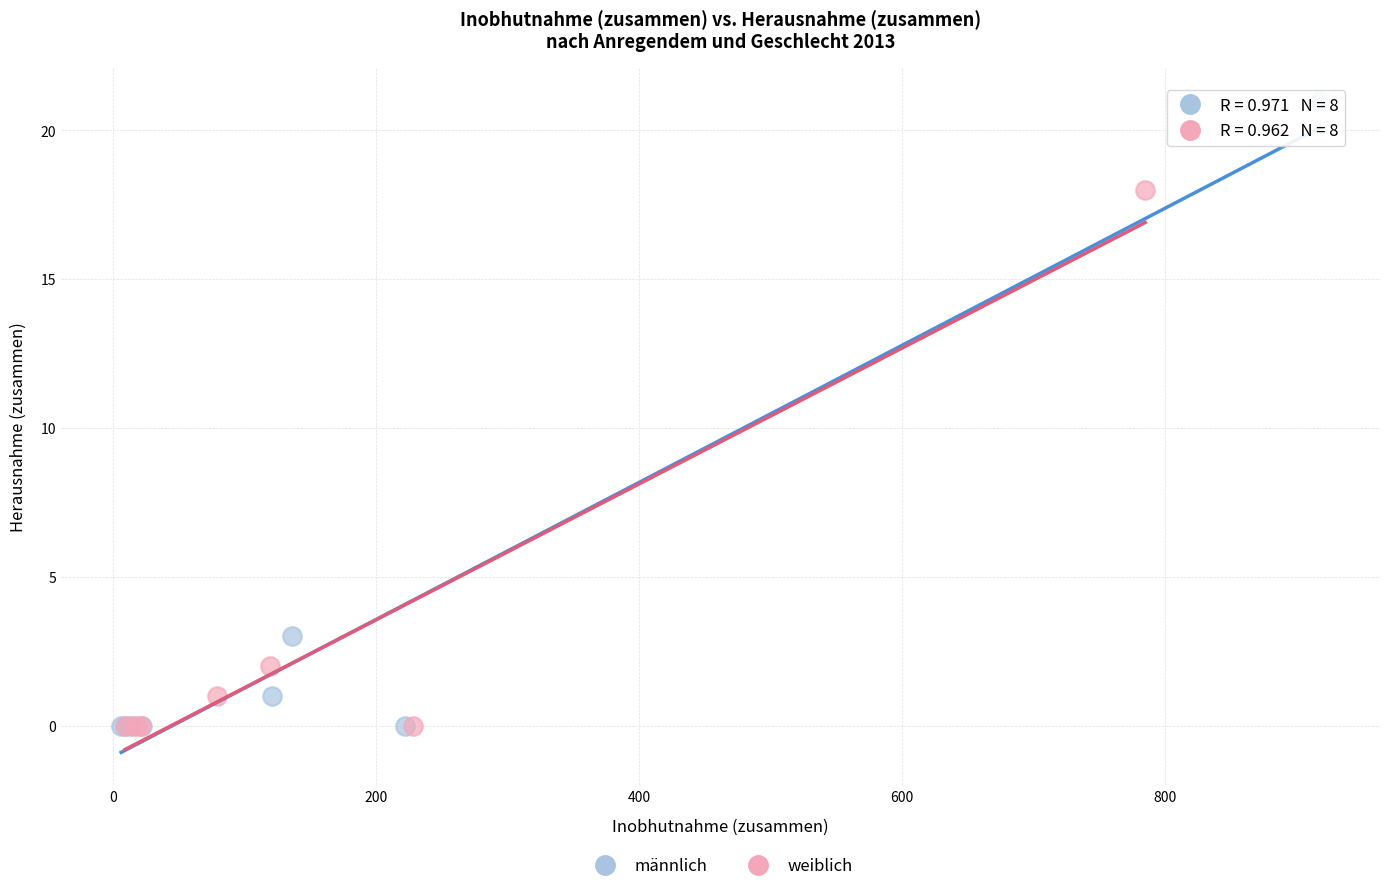

Which series contains the highest Y value?

männlich